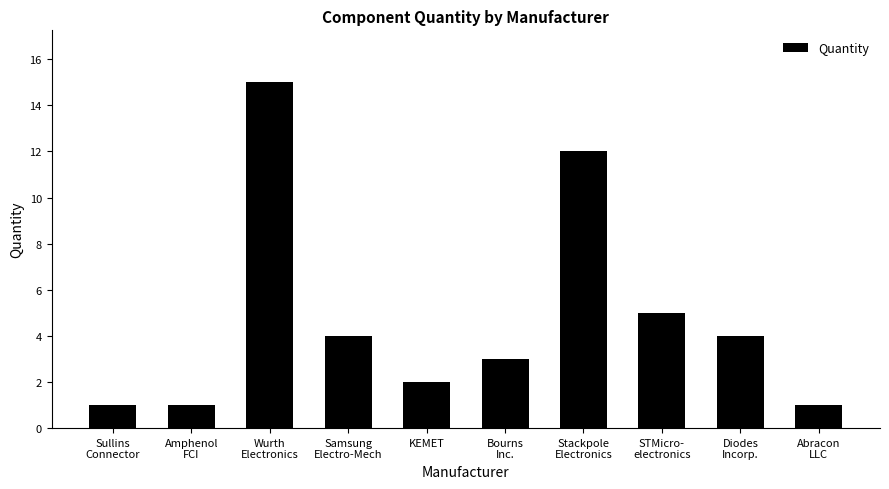

What is the difference between the second highest and minimum values?

11